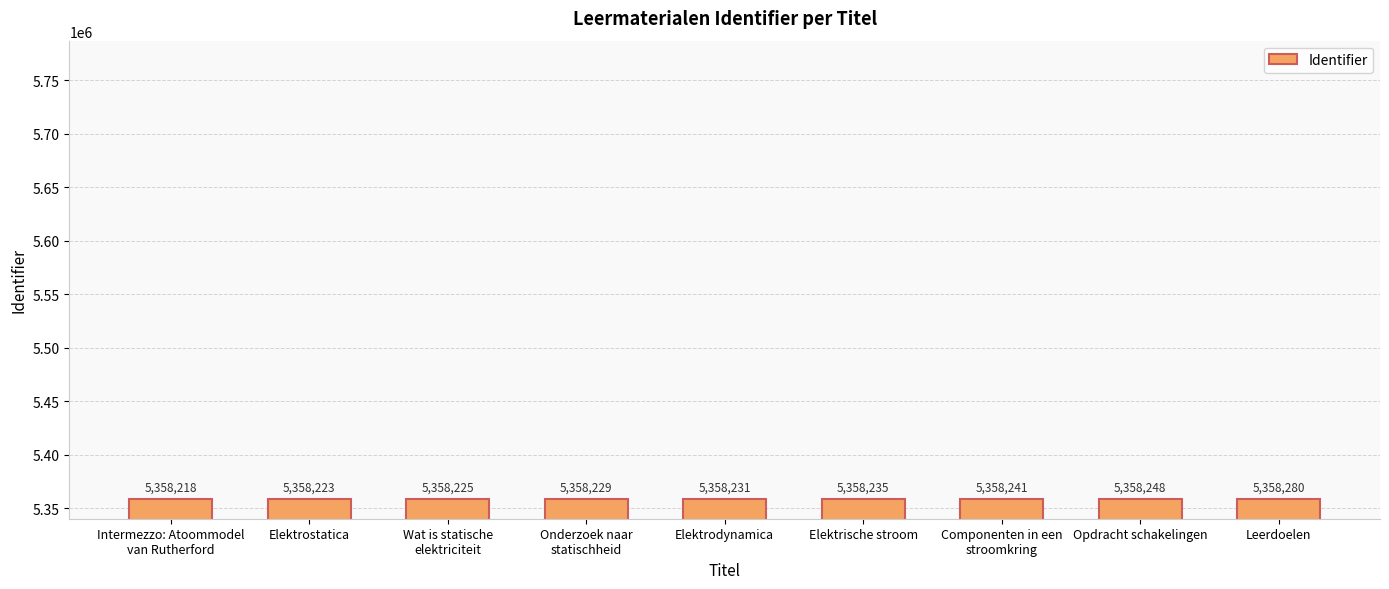

Which has a higher value, Elektrische stroom or Componenten in een
stroomkring?

Componenten in een
stroomkring